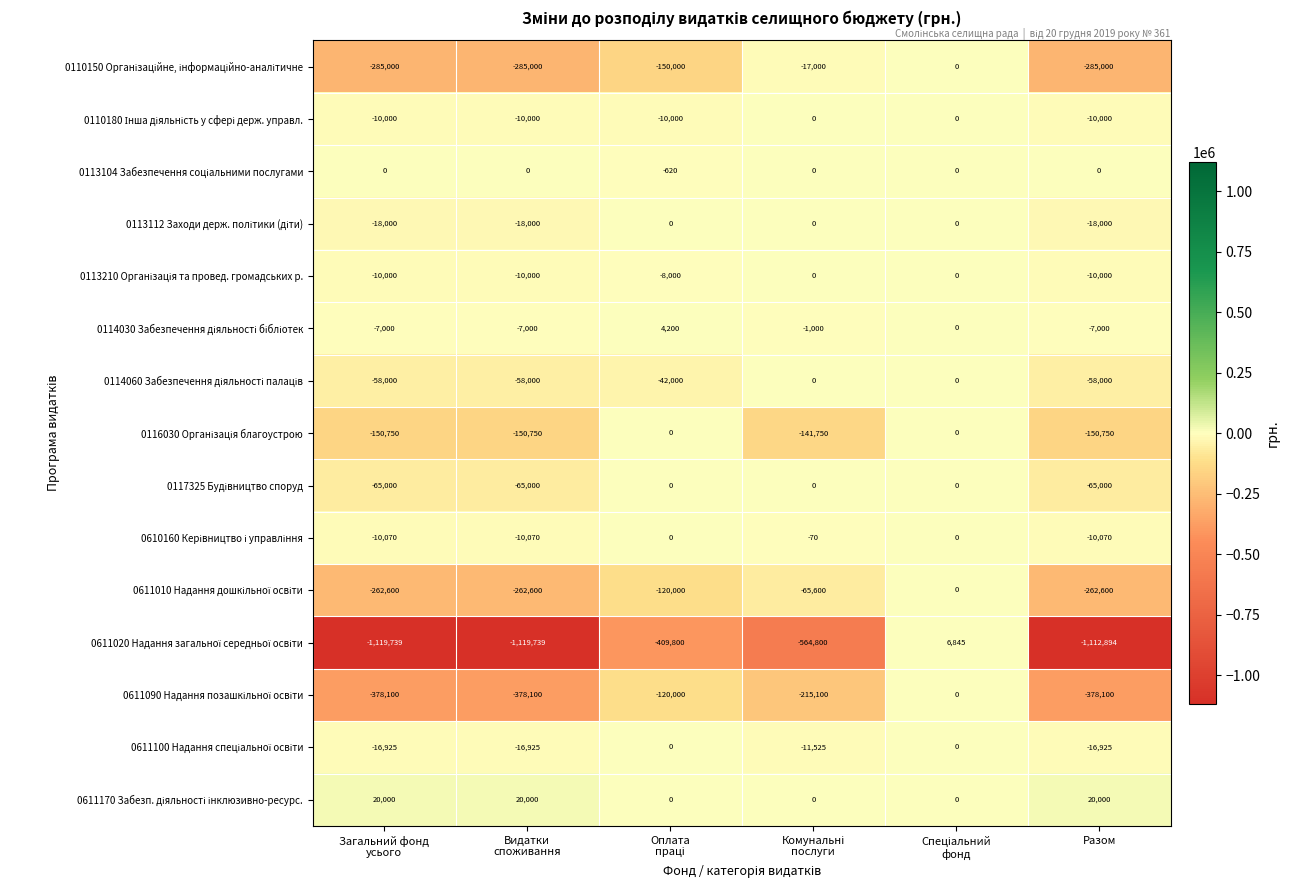

At how many categories does at least one series exceed 1645?

5